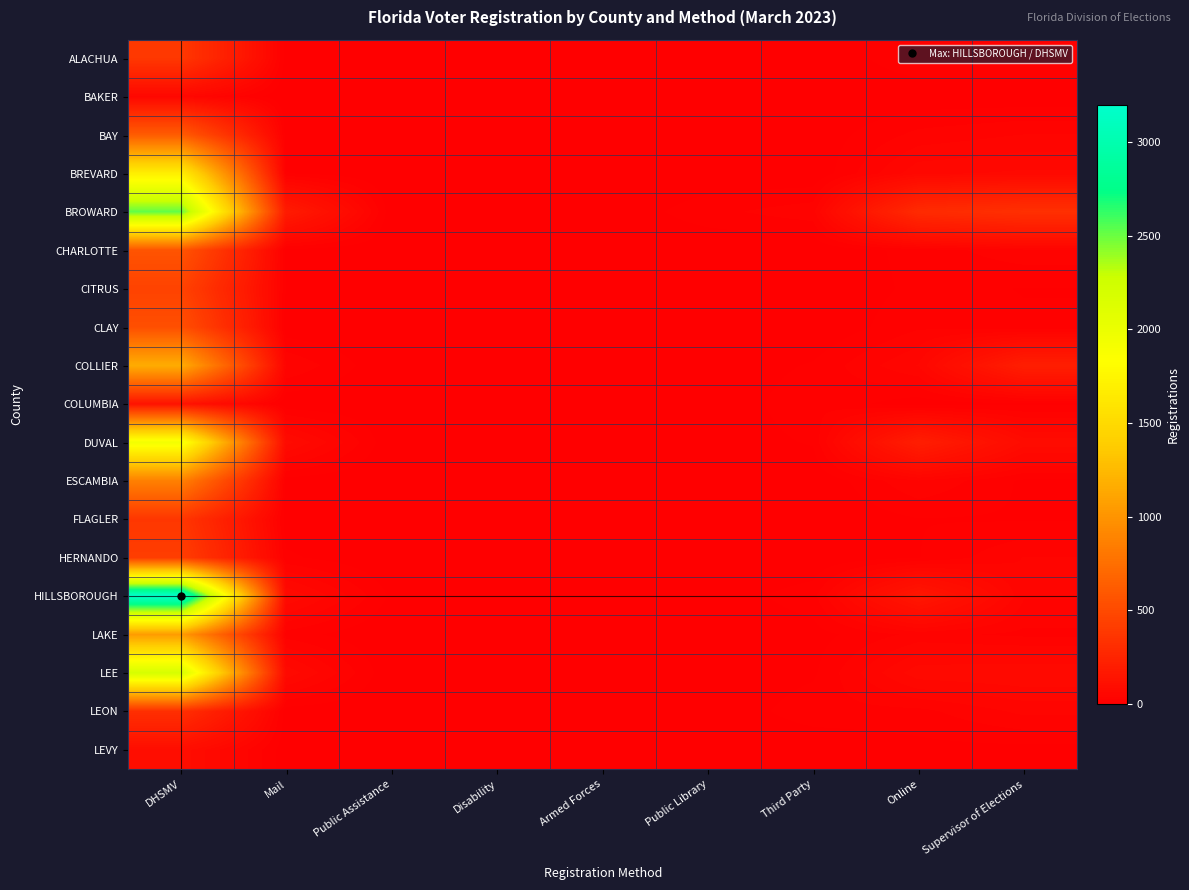

Which series has the widest spread of values?

HILLSBOROUGH